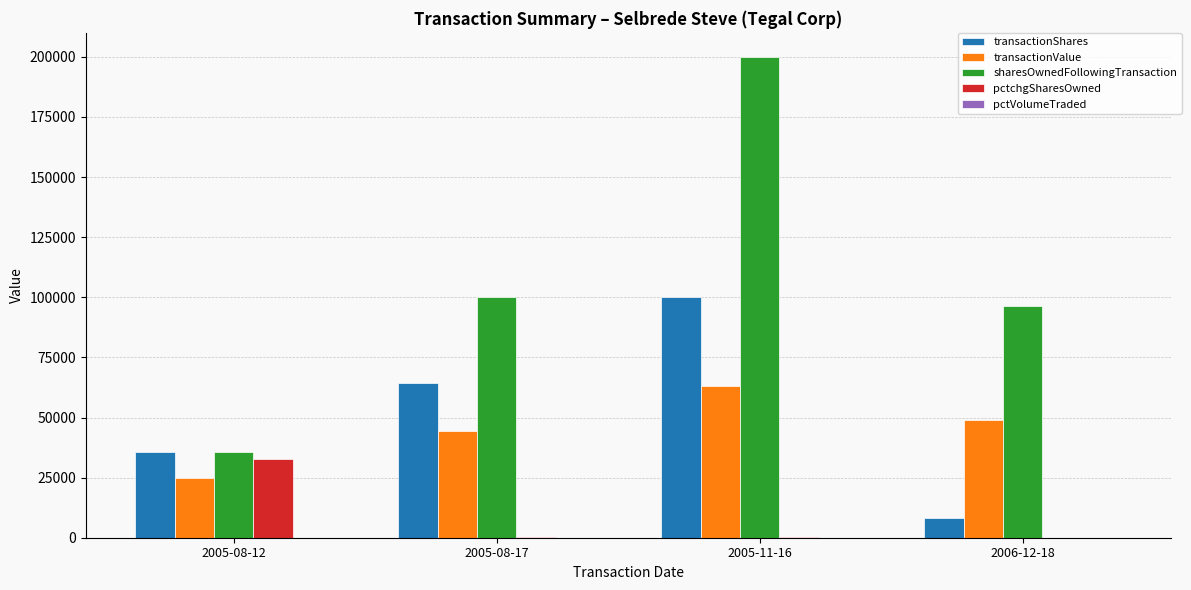

The value of sharesOwnedFollowingTransaction at 2005-11-16 is 53272. True or false?

False